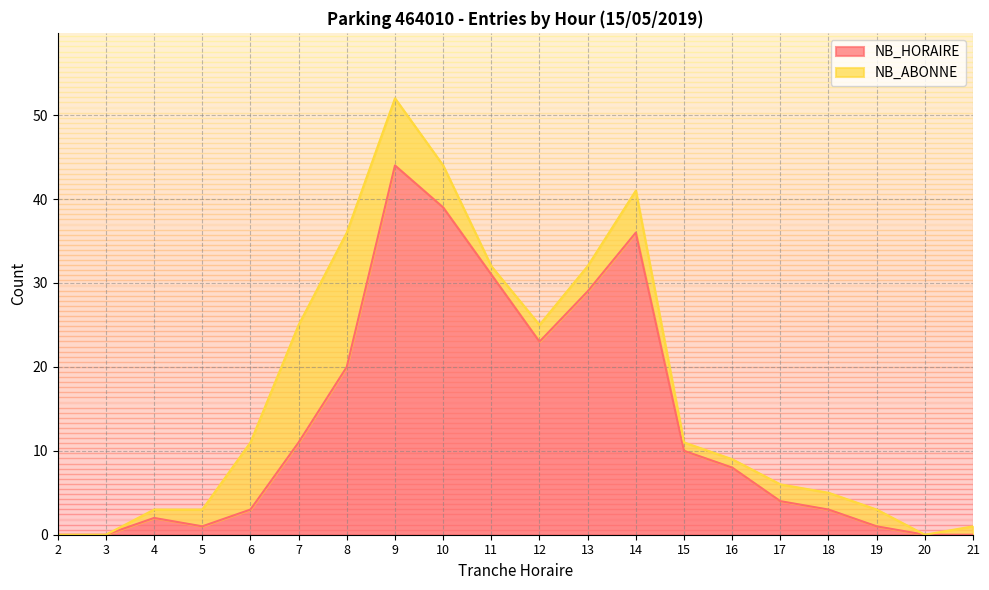

What is the sum of all values?

265